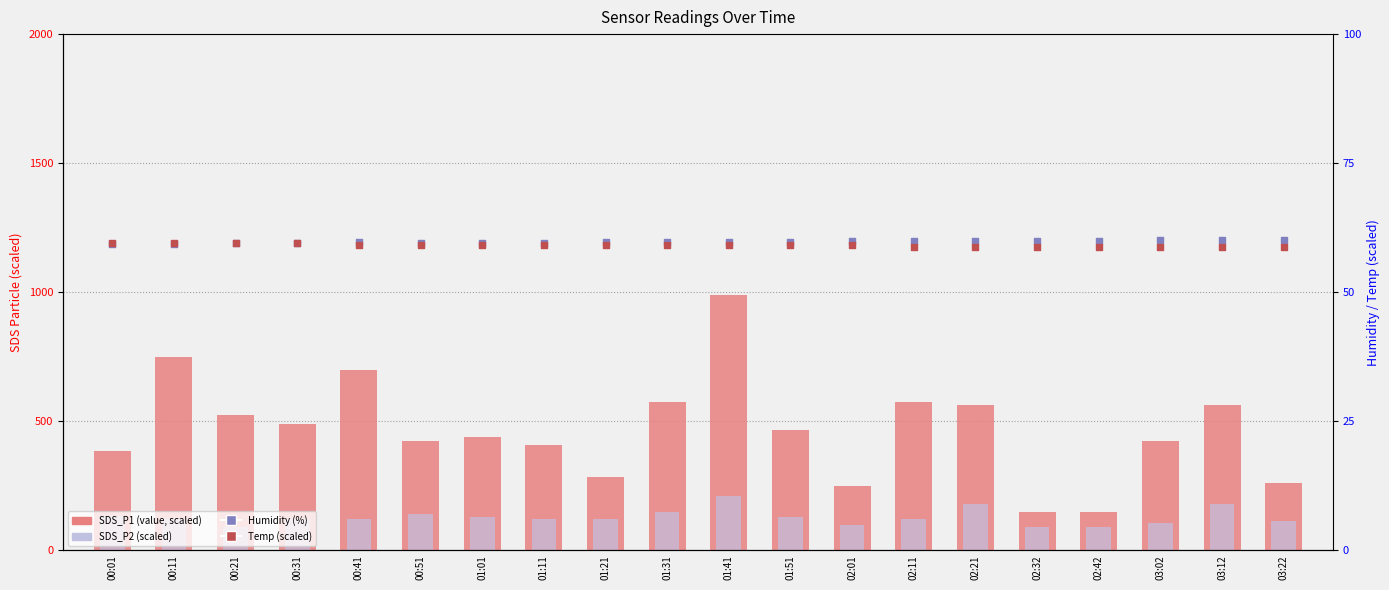

Which series reaches the maximum Y coordinate?

SDS_P1 (scaled)